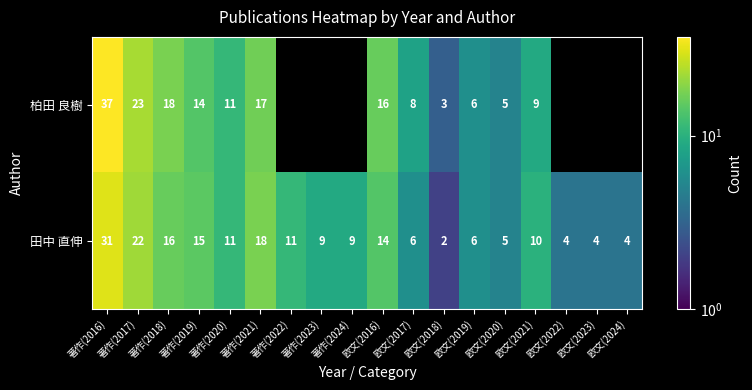

What is the total value across all series at 欧文(2017)?

14